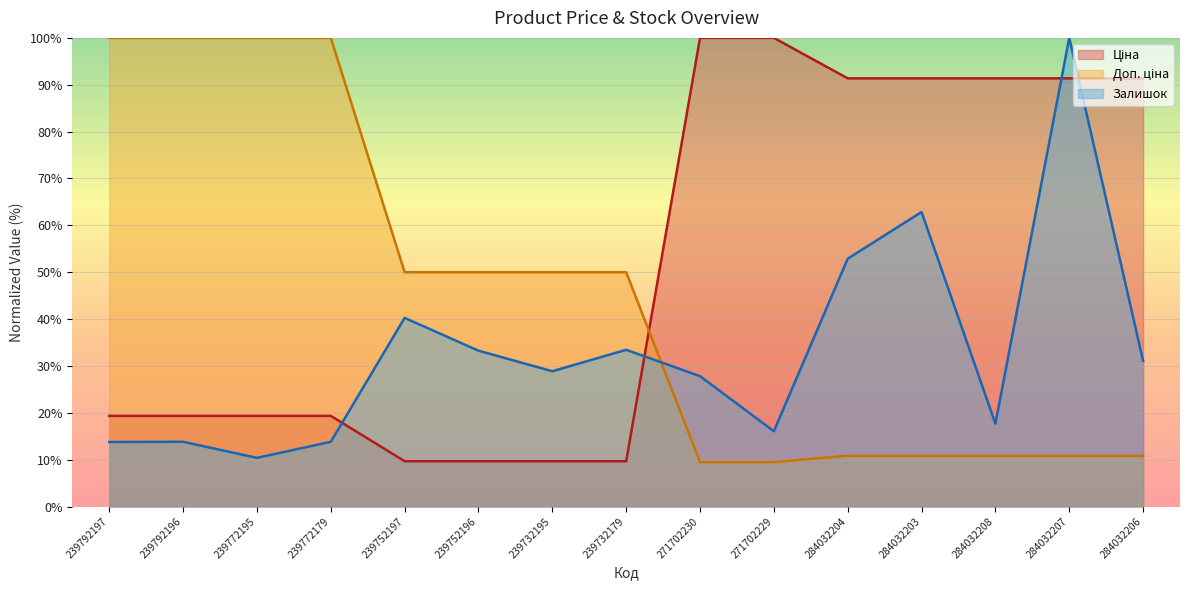

Reading right to left, transcribe all the data shown in this chart.

Ціна: 284032206=91.4	284032207=91.4	284032208=91.4	284032203=91.4	284032204=91.4	271702229=100.0	271702230=100.0	239732179=9.7	239732195=9.7	239752196=9.7	239752197=9.7	239772179=19.3	239772195=19.3	239792196=19.3	239792197=19.3
Доп. ціна: 284032206=10.8	284032207=10.8	284032208=10.8	284032203=10.8	284032204=10.8	271702229=9.5	271702230=9.5	239732179=50.0	239732195=50.0	239752196=50.0	239752197=50.0	239772179=100.0	239772195=100.0	239792196=100.0	239792197=100.0
Залишок: 284032206=31.1	284032207=100.0	284032208=17.7	284032203=62.8	284032204=52.9	271702229=16.1	271702230=27.8	239732179=33.4	239732195=28.9	239752196=33.3	239752197=40.3	239772179=13.8	239772195=10.4	239792196=13.8	239792197=13.8